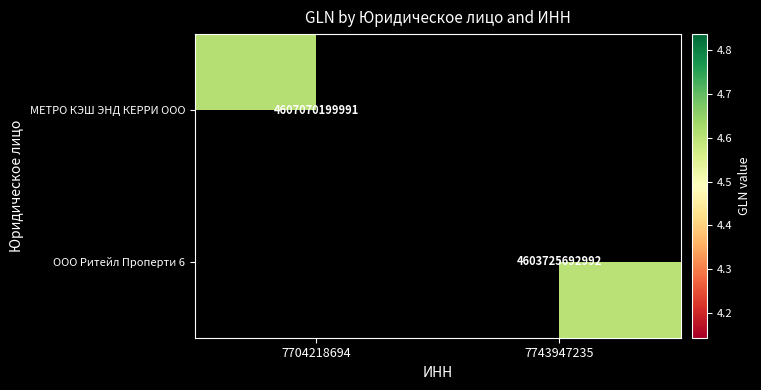

Between 7704218694 and 7743947235, which is larger?

7743947235